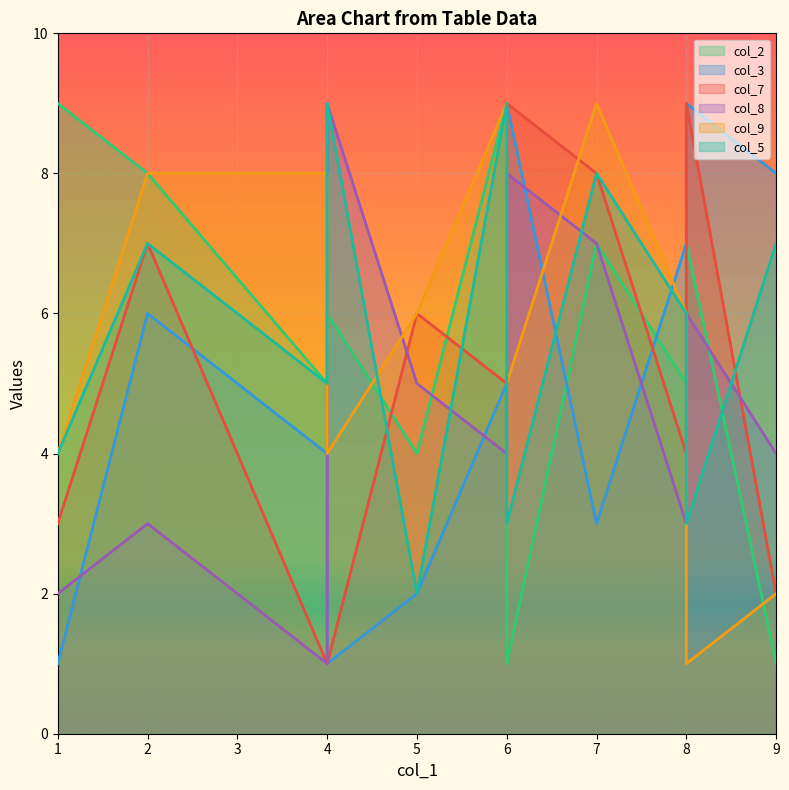

In col_5, how many points are lower than both neighbors (excluding endpoints)?

4